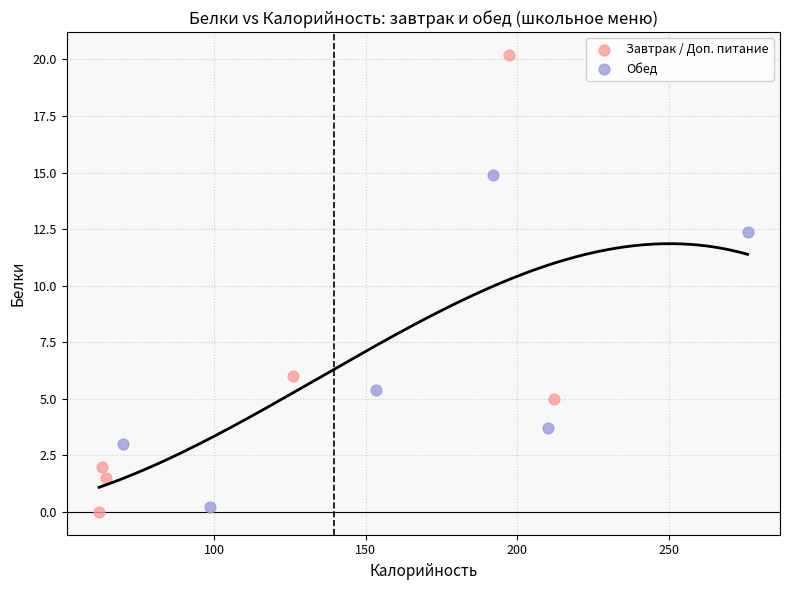

Which series has the largest Y range (max minus min)?

Завтрак / Доп. питание